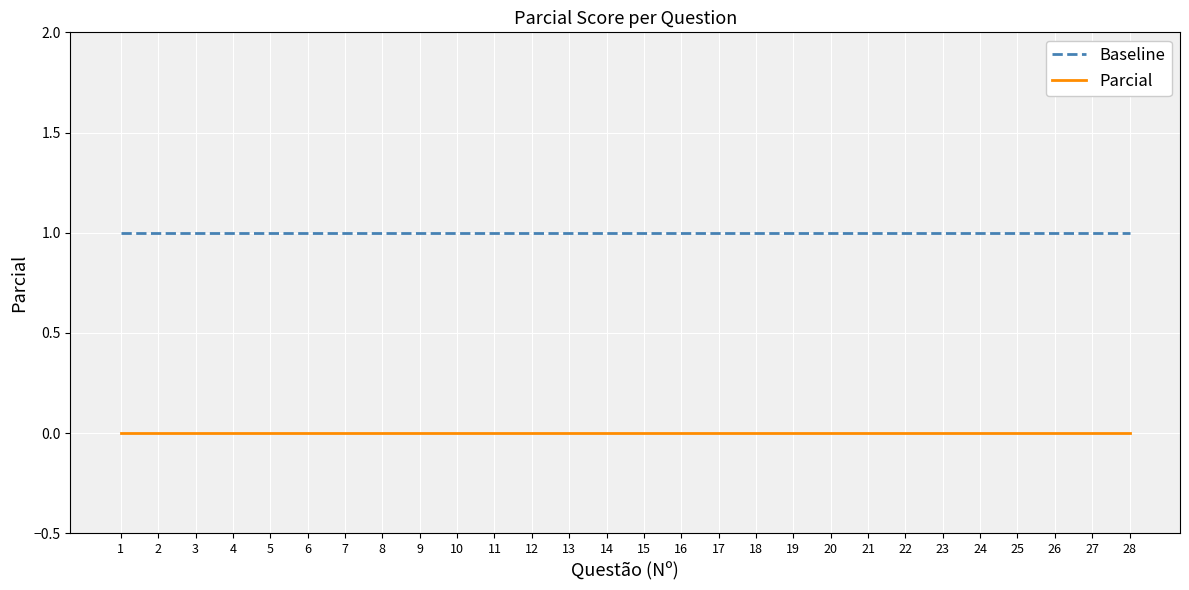

The Parcial series shows 0 at 6. True or false?

True